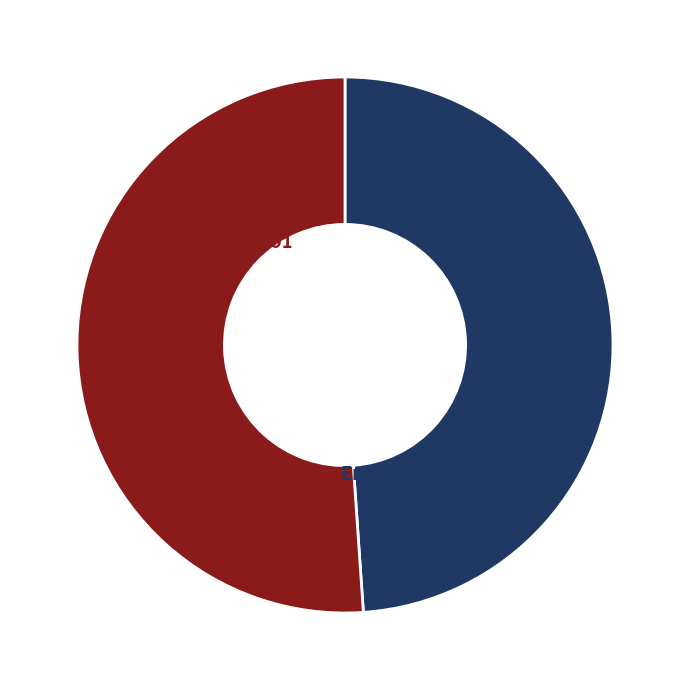

Between Empire and Inhabitants and Inhabitants, which is larger?

Inhabitants